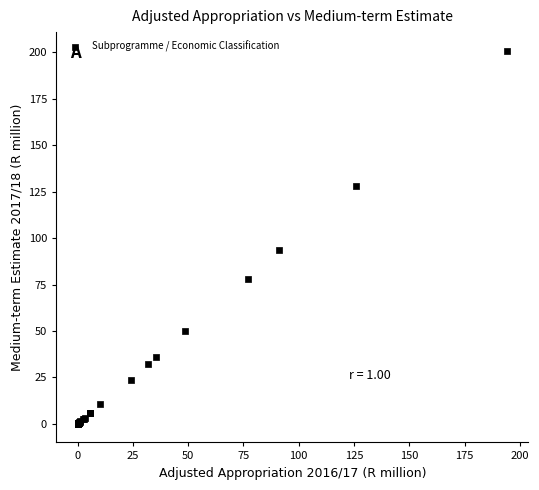

What Y value in the scatter plot is closest to 100?

93.8